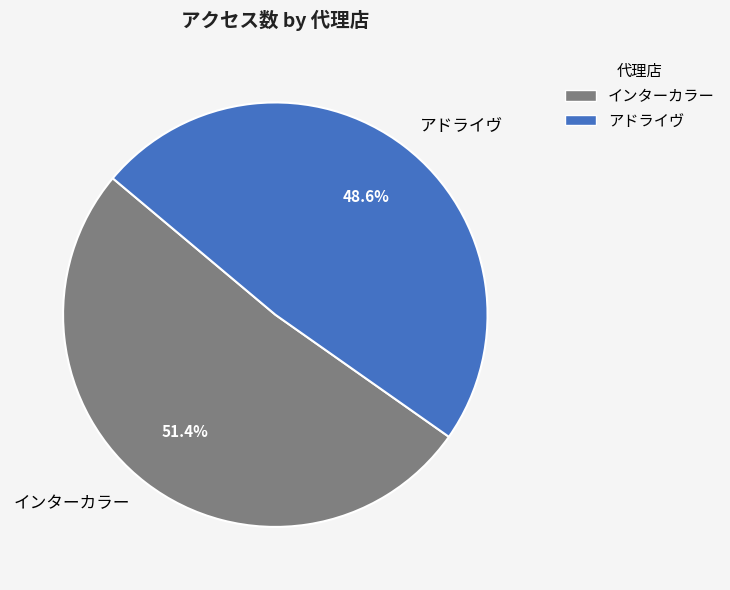

Which category has the smallest portion of the pie?

アドライヴ